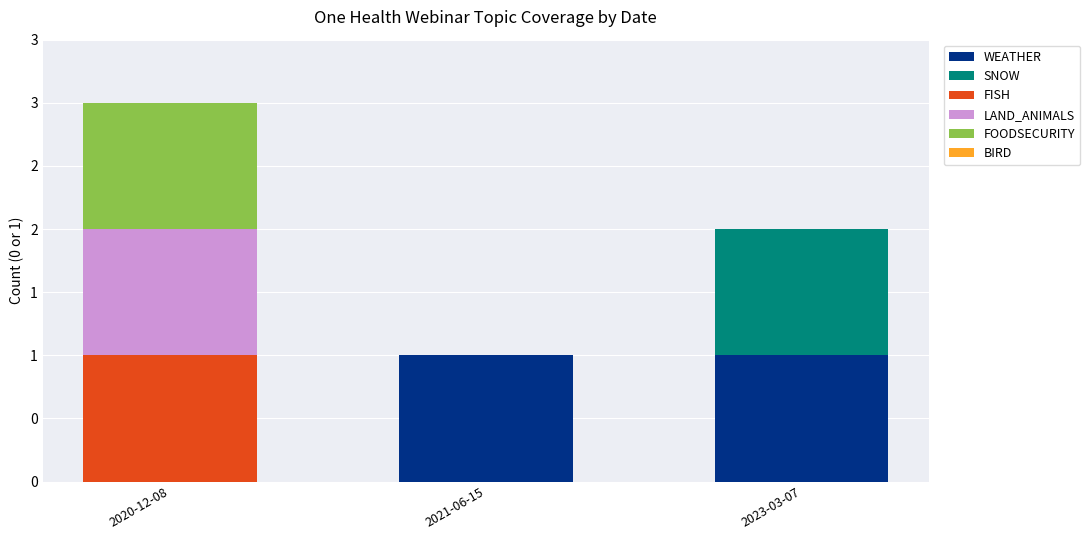

Are the bars grouped side by side (vs. stacked)?

No